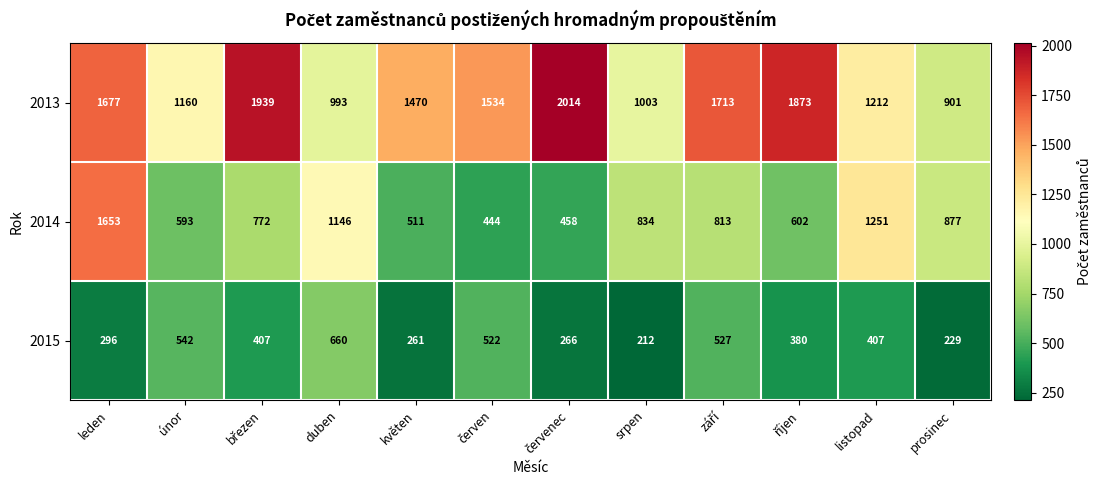

The value of 2014 at únor is 593. True or false?

True